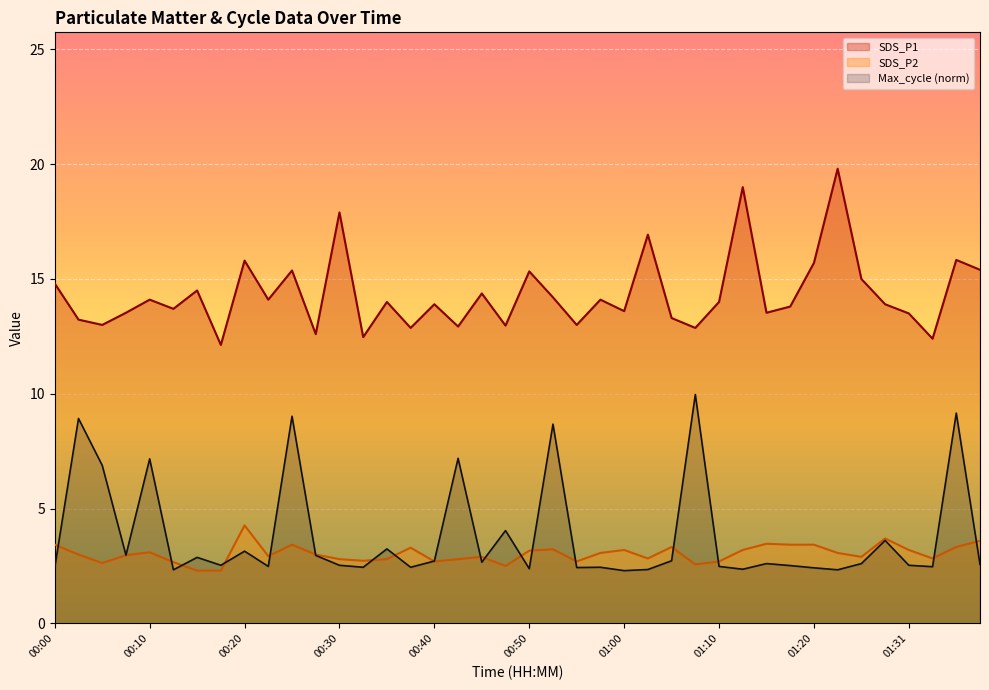

True or false: SDS_P1 has a value of 13.2 at 00:03.

True